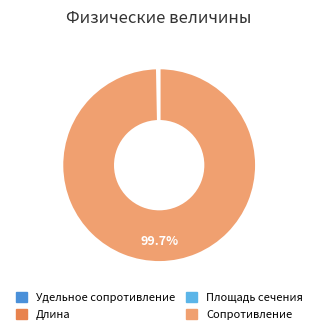

To the nearest percent, what is the average slice percentage?

25%